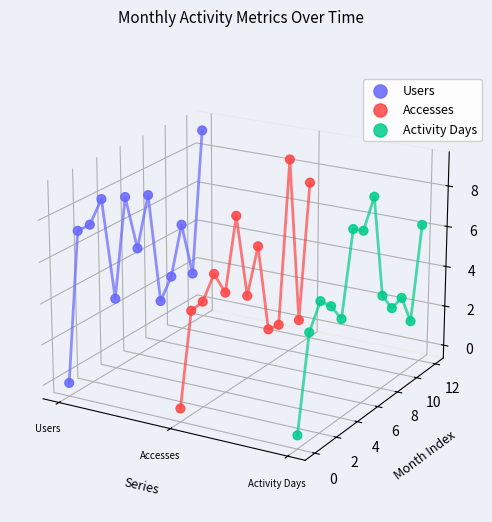

Is the value of Activity Days at 12 greater than the value of Users at Users?

Yes